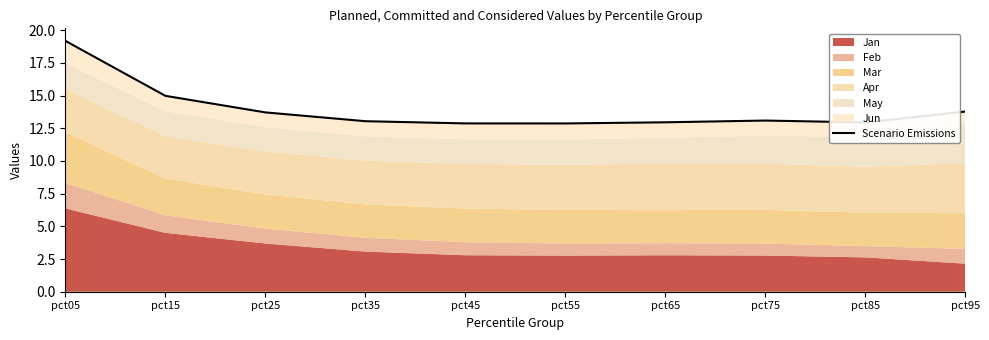

What is the smallest value displayed?

12.9